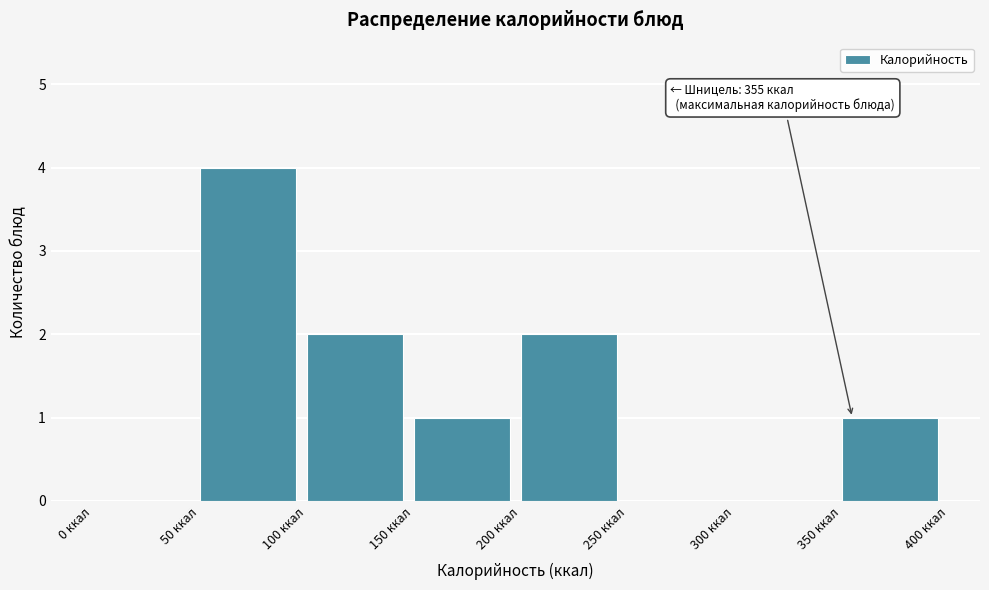

Which range on the x-axis has the tallest bar?

50 to 100